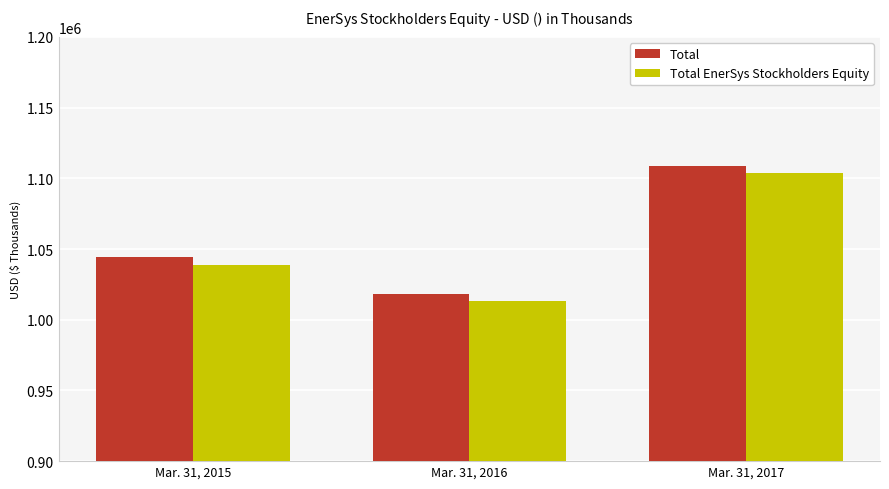

Which series has the largest total across all categories?

Total